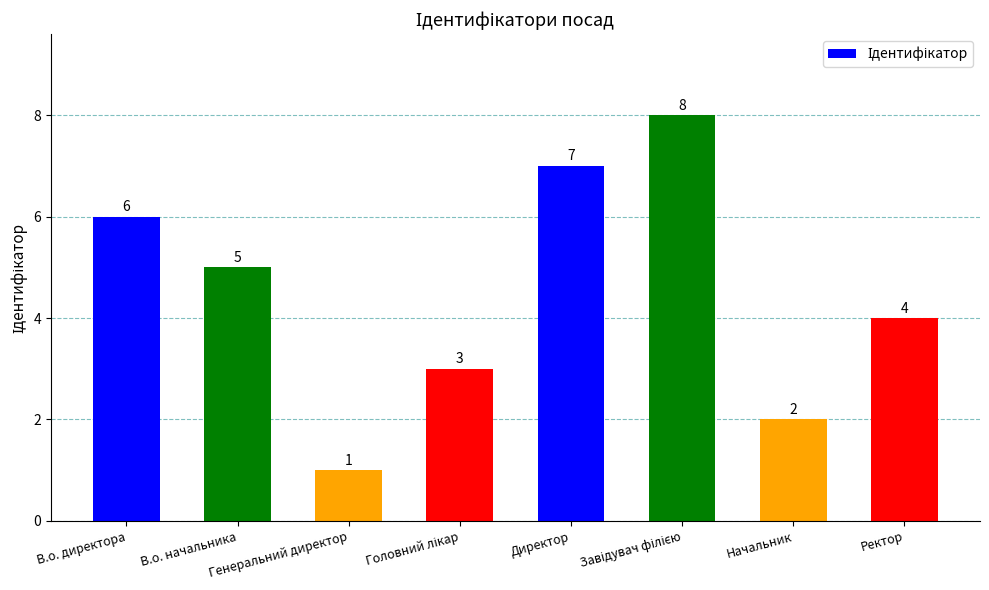

Is it true that the value at Начальник is 1?

False